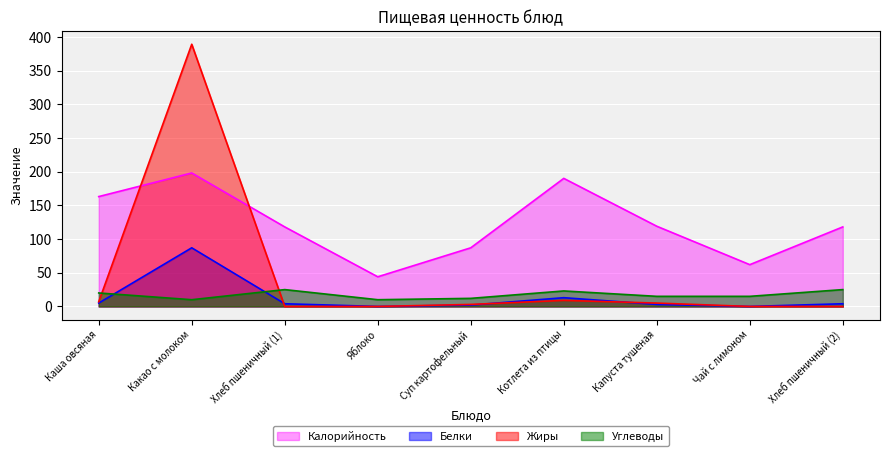

Which series has the largest total across all categories?

Калорийность